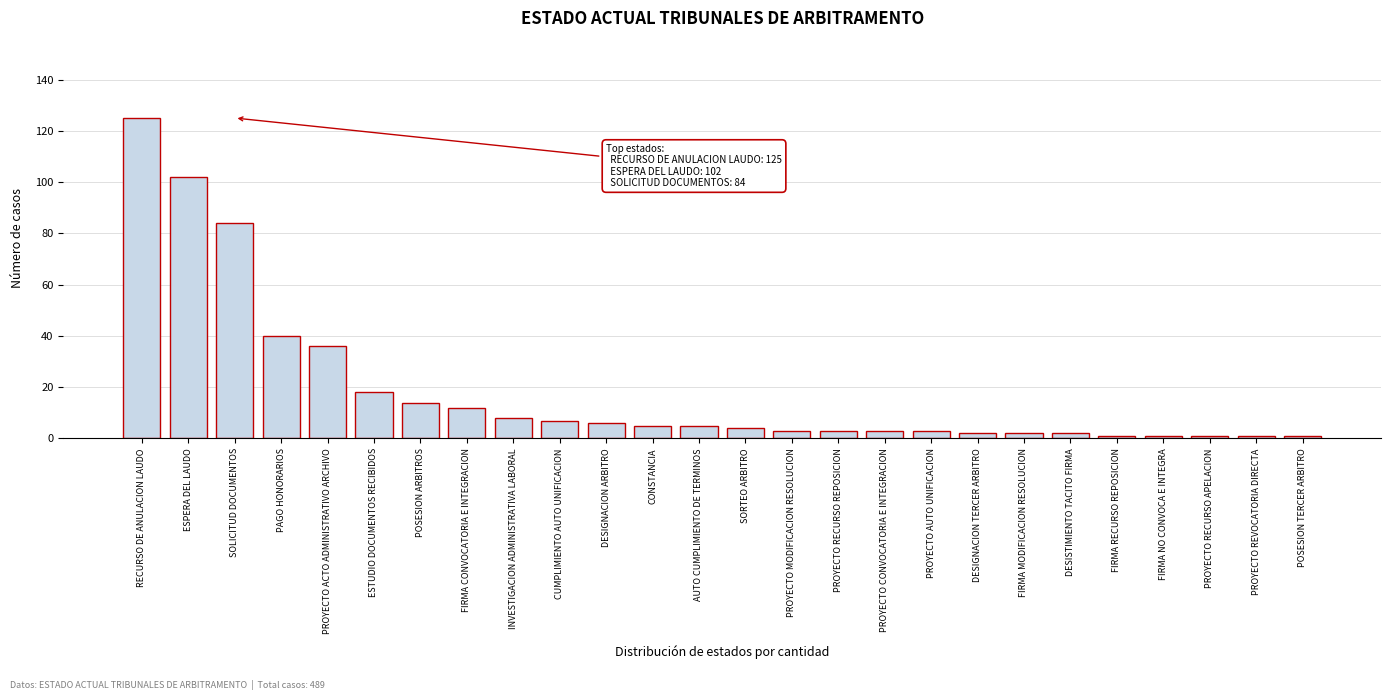

Reading left to right, list all the values displayed in this chart.

125	102	84	40	36	18	14	12	8	7	6	5	5	4	3	3	3	3	2	2	2	1	1	1	1	1